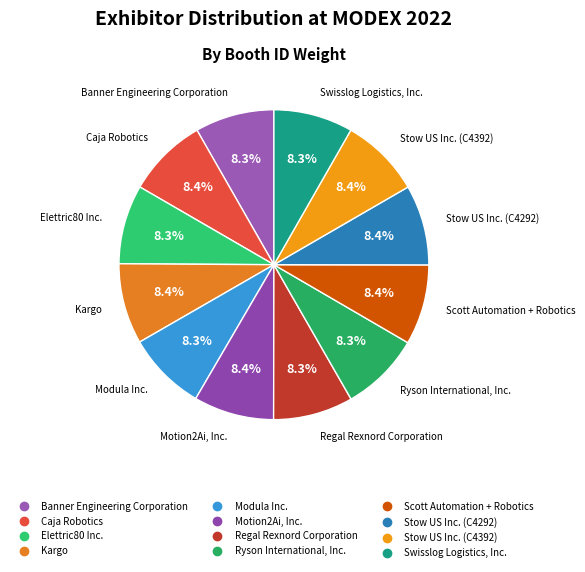

True or false: Stow US Inc. (C4392) accounts for 3% of the total.

False